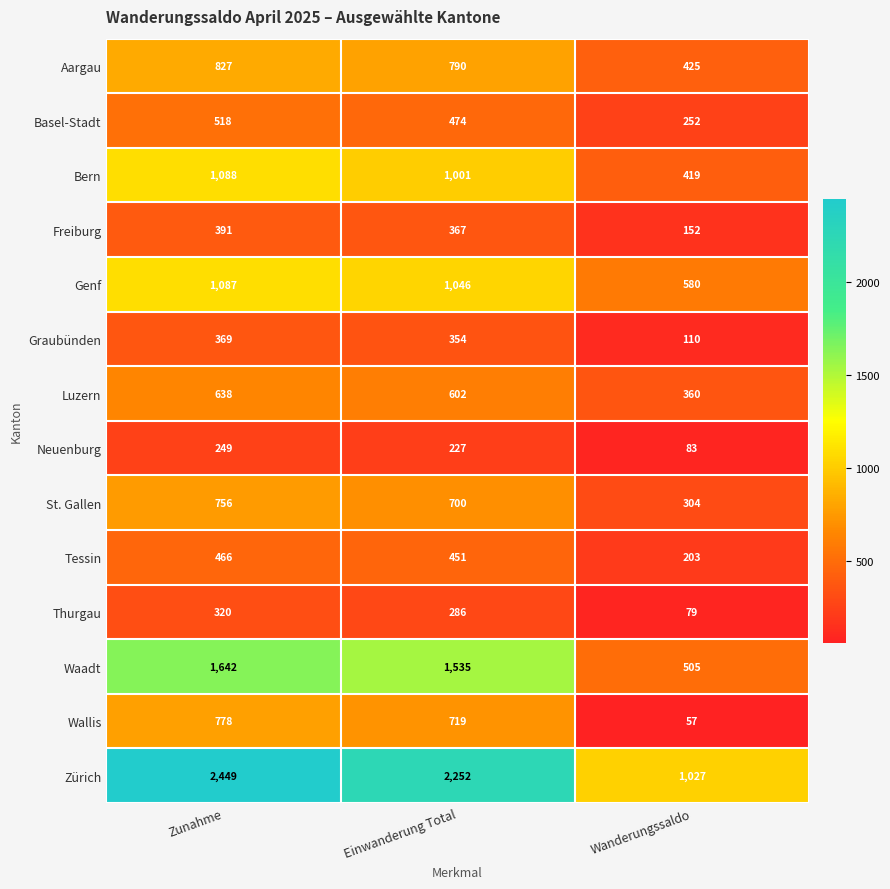

Which category has the lowest value across all series?

Wanderungssaldo